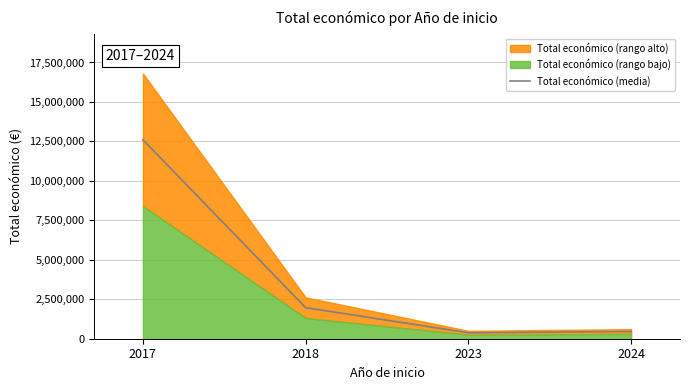

Approximately how many times larger is the value at 2018 compared to 2017?

0.2